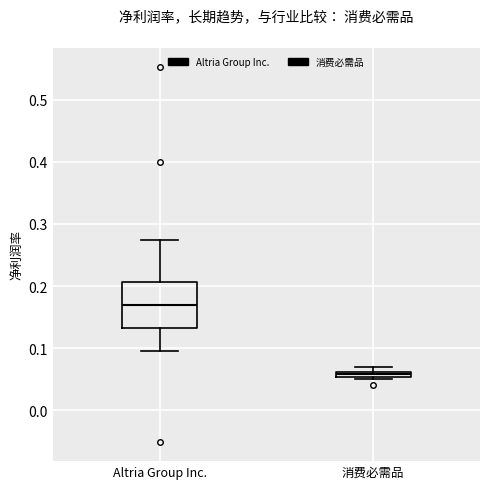

Where does the median line of the box for Altria Group Inc. sit on the y-axis? The values are not printed on the chart, so give them approximately, as read against the axis.

0.17